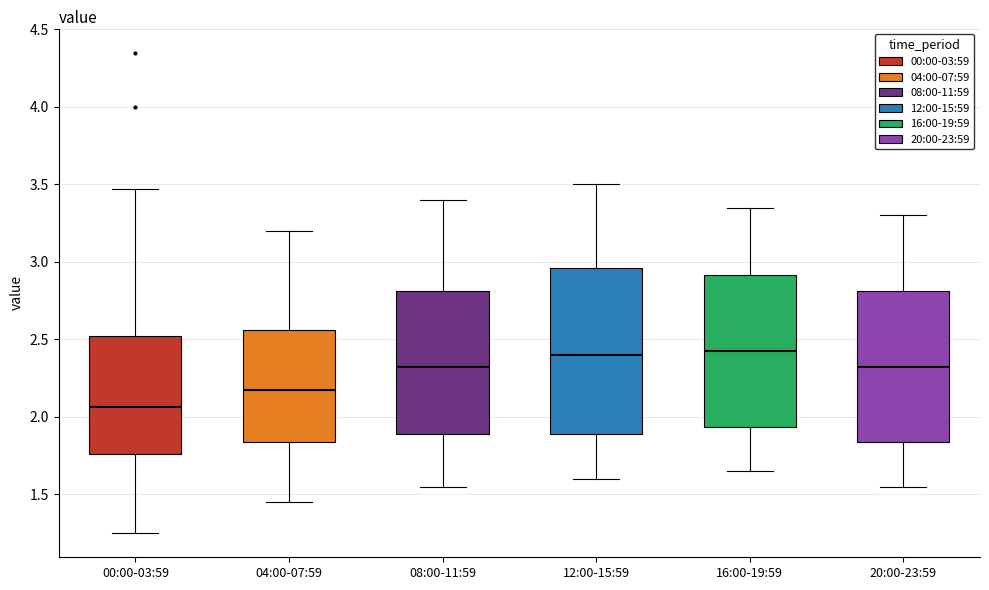

Reading left to right, read every box against the y-axis: the position of its median line, the range the box covers, and the ends of its whiskers. The values are not printed on the chart, so give them approximately, as read against the axis.

00:00-03:59: median 2.05, box 1.75 to 2.50, whiskers 1.25 to 3.45
04:00-07:59: median 2.20, box 1.85 to 2.55, whiskers 1.45 to 3.20
08:00-11:59: median 2.35, box 1.90 to 2.80, whiskers 1.55 to 3.40
12:00-15:59: median 2.40, box 1.90 to 2.95, whiskers 1.60 to 3.50
16:00-19:59: median 2.45, box 1.95 to 2.90, whiskers 1.65 to 3.35
20:00-23:59: median 2.35, box 1.85 to 2.80, whiskers 1.55 to 3.30